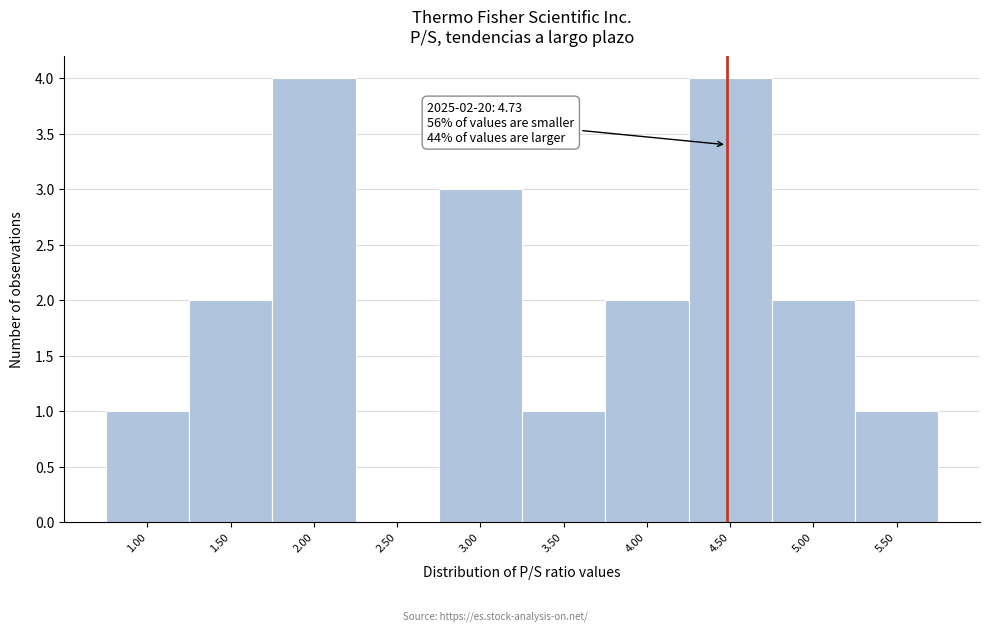

Reading left to right, what are all the values shown in this chart?

1.00=1	1.50=2	2.00=4	2.50=0	3.00=3	3.50=1	4.00=2	4.50=4	5.00=2	5.50=1